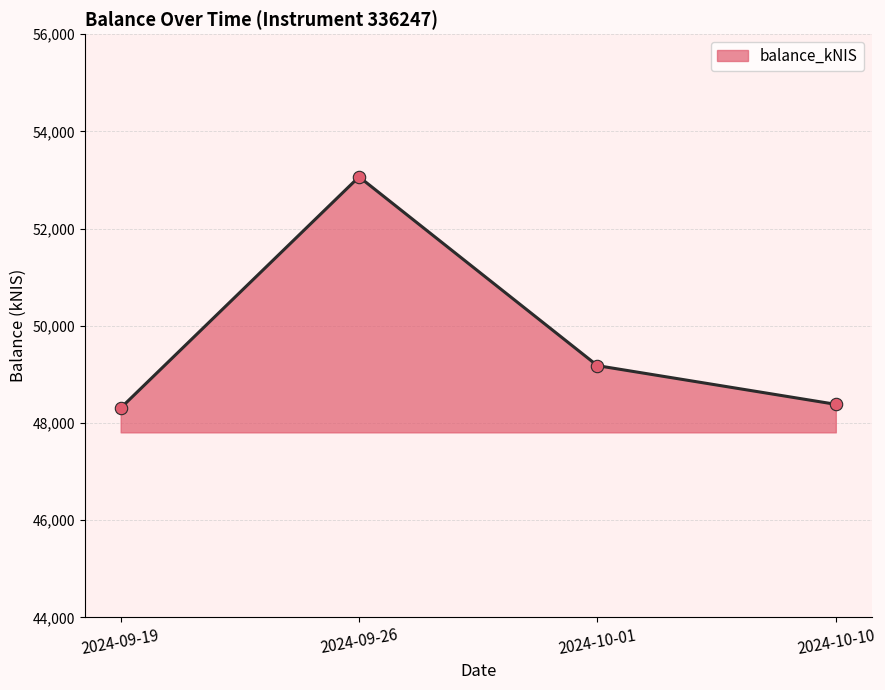

What is the change in value from 2024-09-26 to 2024-10-10?

-4681.4